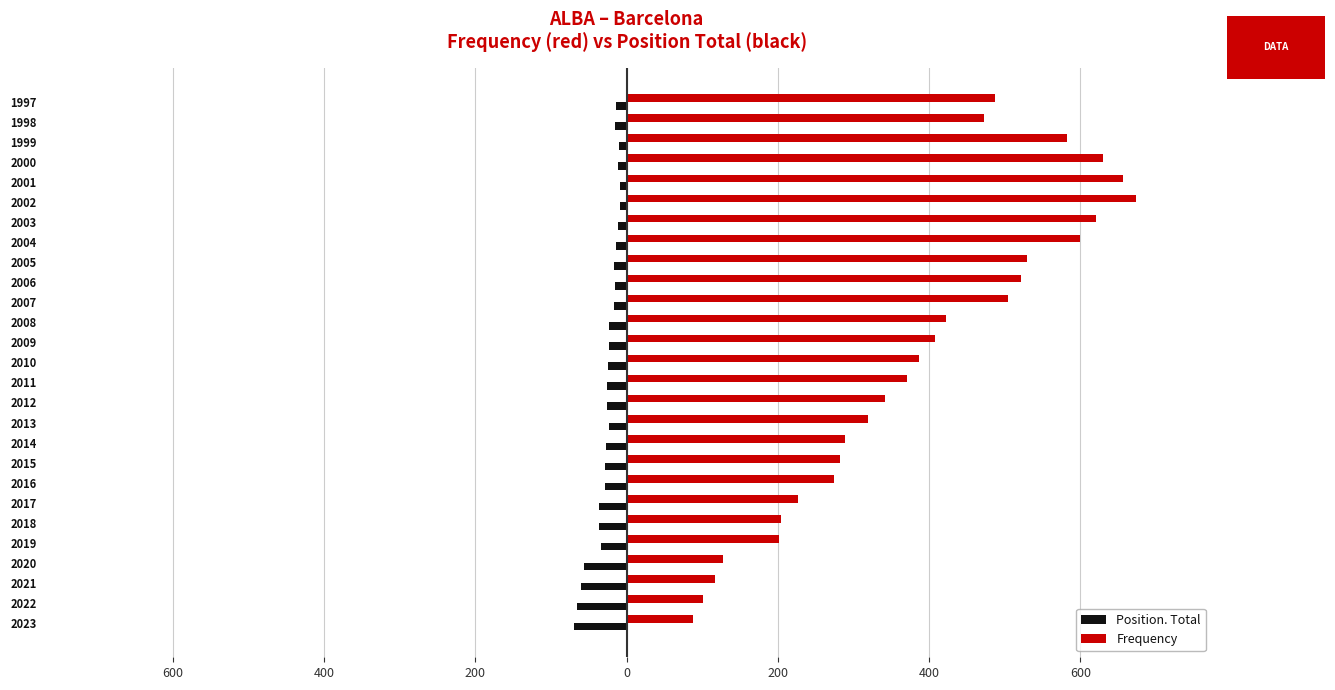

What is the maximum value shown in the chart?

673